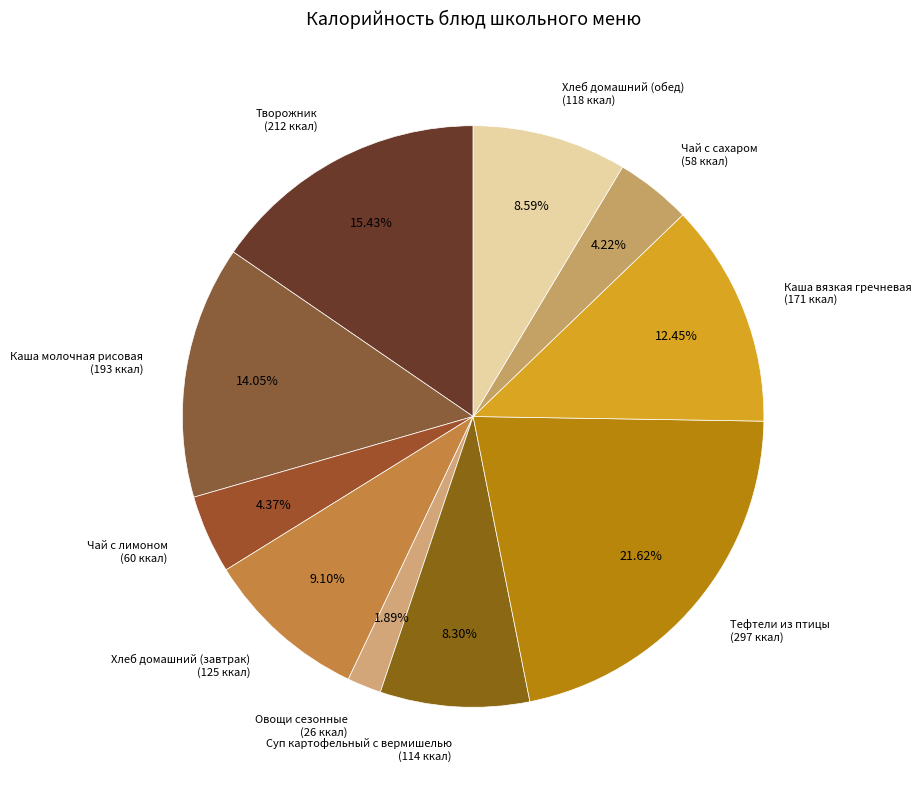

Is the sum of Каша вязкая гречневая and Овощи сезонные greater than half?

No